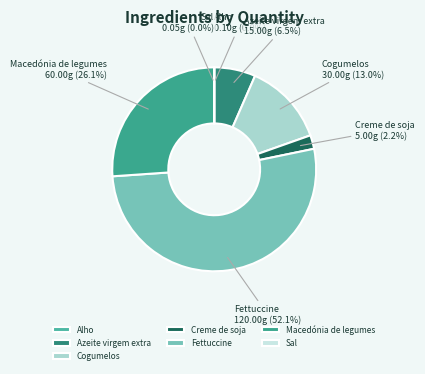

Which category has the biggest portion of the pie?

Fettuccine